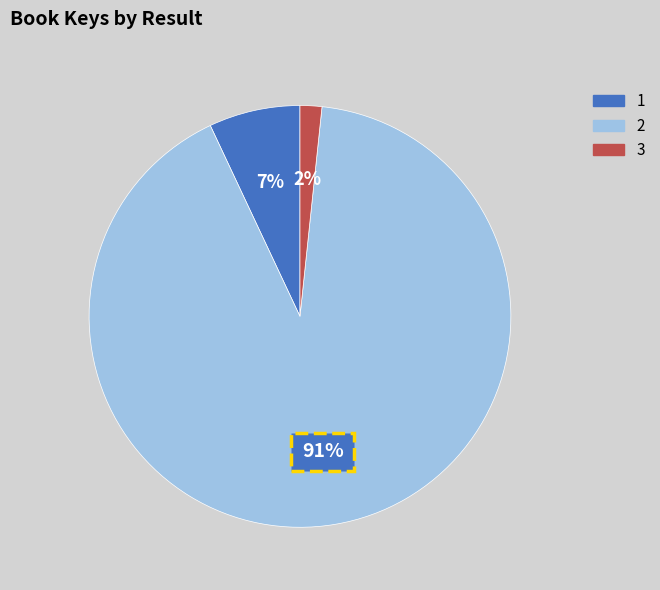

Is it true that 3 is 2% of the pie?

True